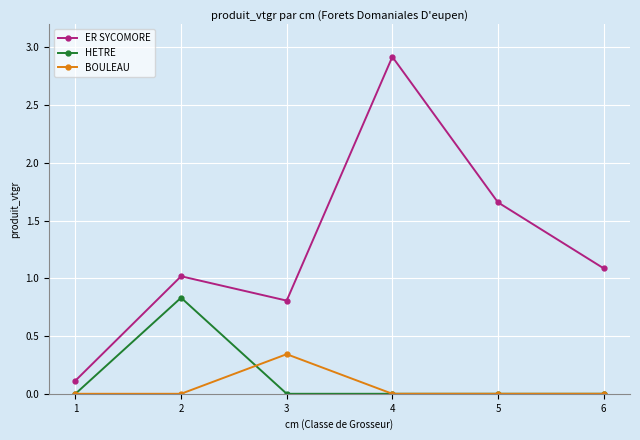

Is it true that HETRE equals -0.4 at 3?

False